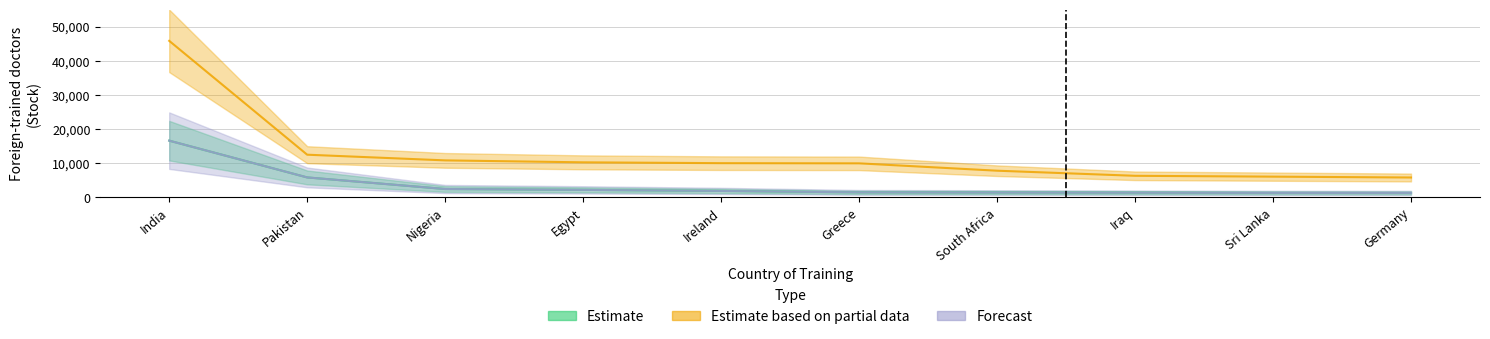

What is the spread (max minus min) of values at Germany?

4527